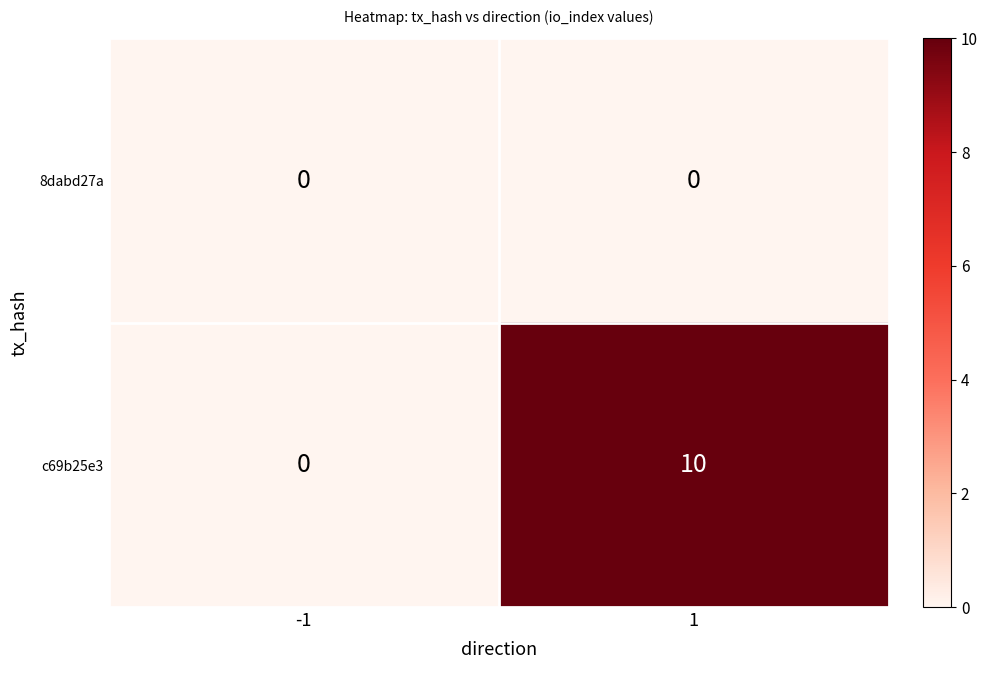

What is the difference between the maximum and minimum values in the c69b25e3 series?

10